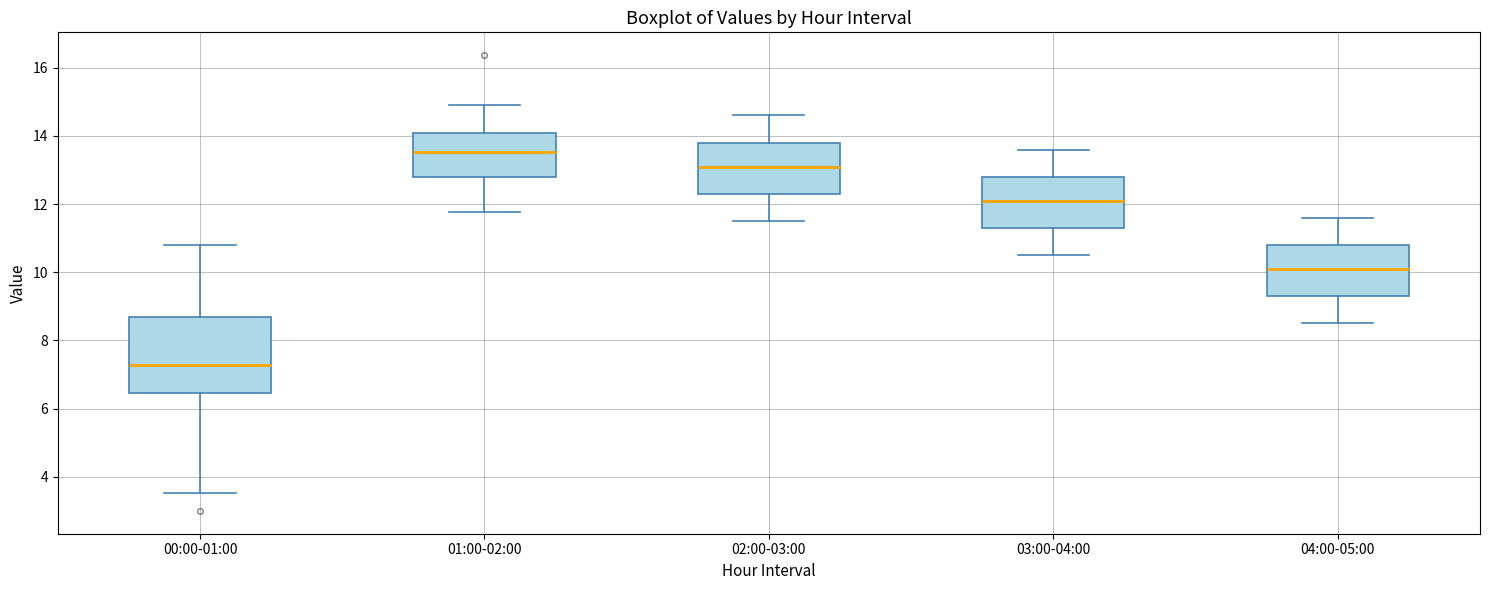

Reading left to right, read every box against the y-axis: the position of its median line, the range the box covers, and the ends of its whiskers. The values are not printed on the chart, so give them approximately, as read against the axis.

00:00-01:00: median 7.2, box 6.4 to 8.8, whiskers 3.6 to 10.8
01:00-02:00: median 13.6, box 12.8 to 14.2, whiskers 11.8 to 15.0
02:00-03:00: median 13.2, box 12.4 to 13.8, whiskers 11.6 to 14.6
03:00-04:00: median 12.2, box 11.4 to 12.8, whiskers 10.6 to 13.6
04:00-05:00: median 10.2, box 9.4 to 10.8, whiskers 8.6 to 11.6